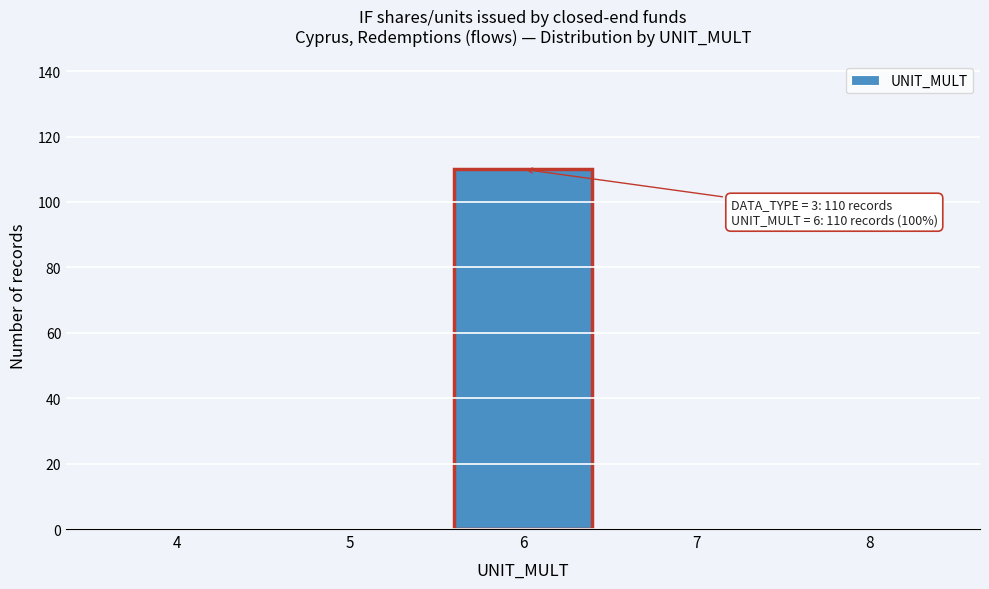

Reading left to right, list all the values displayed in this chart.

4=0	5=0	6=110	7=0	8=0